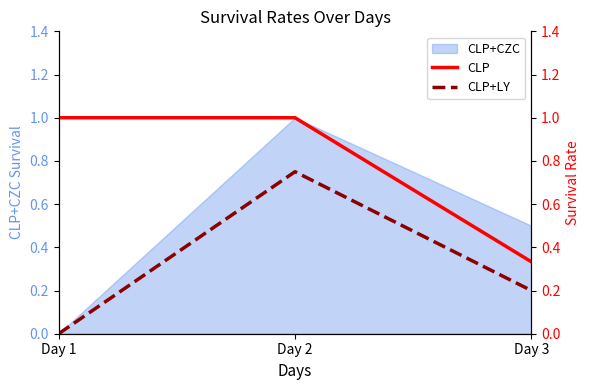

Which category has the lowest value in the CLP series?

Day 3